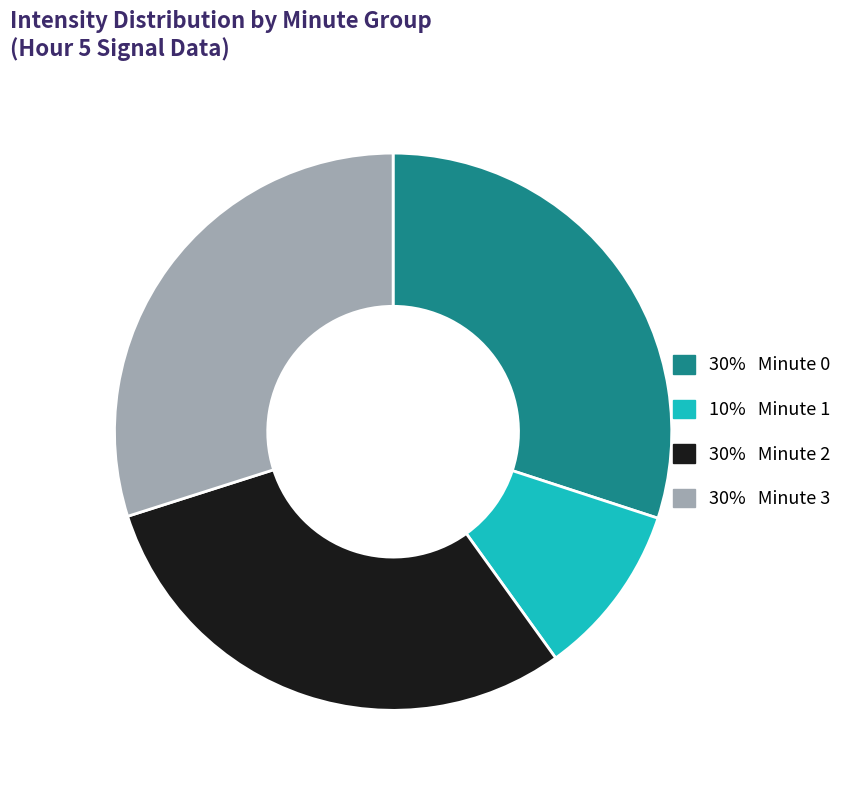

Is there a majority slice in this chart?

No